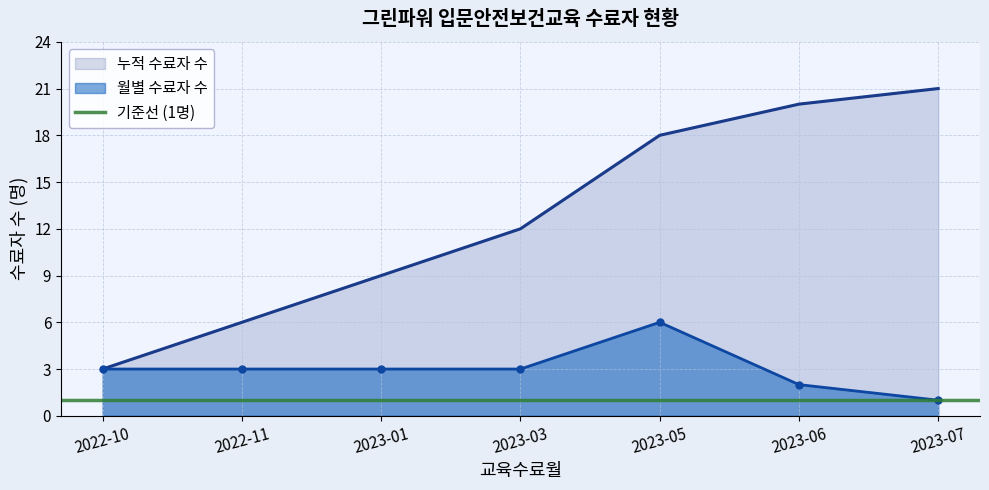

What is the difference between the second highest and minimum values?

2